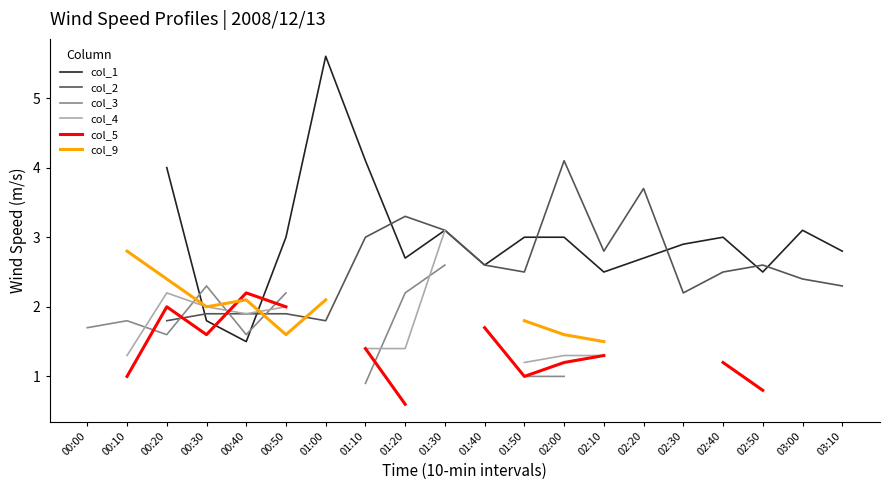

What is the label of the 3rd point from the left?

00:20